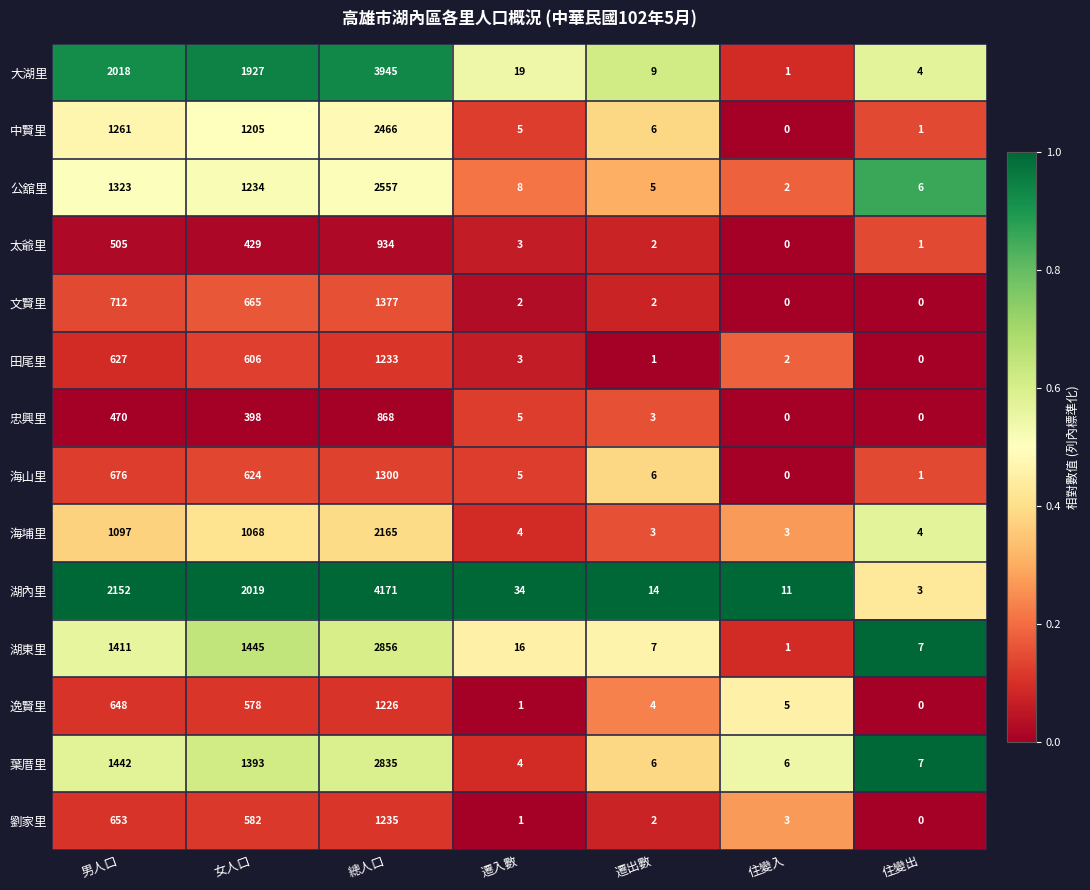

What is the maximum value shown in the chart?

4171